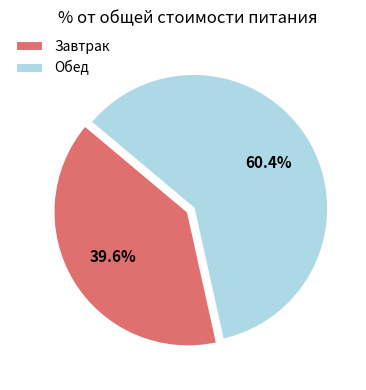

Count the number of slices in the pie.

2